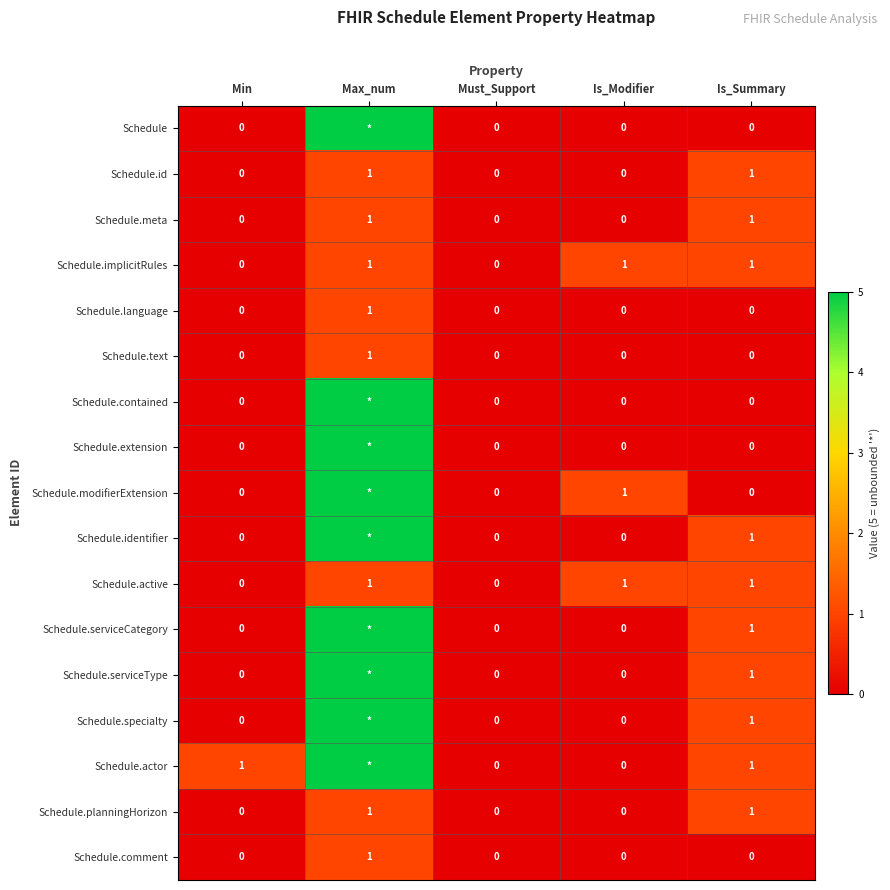

The Schedule.planningHorizon series shows 1 at Min. True or false?

False